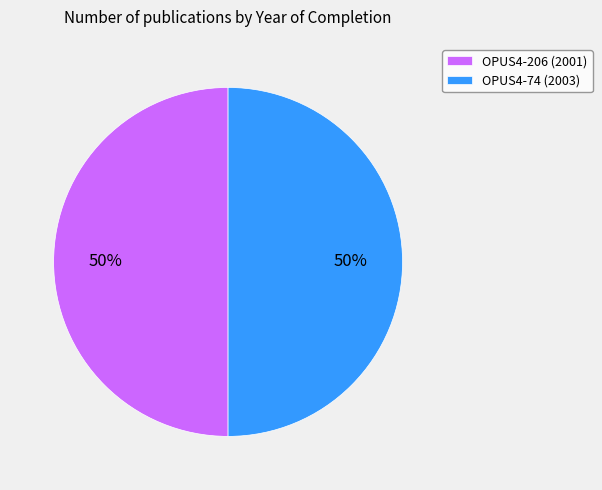

What is the ratio of the value at OPUS4-206 (2001) to the value at OPUS4-74 (2003)?

1.0